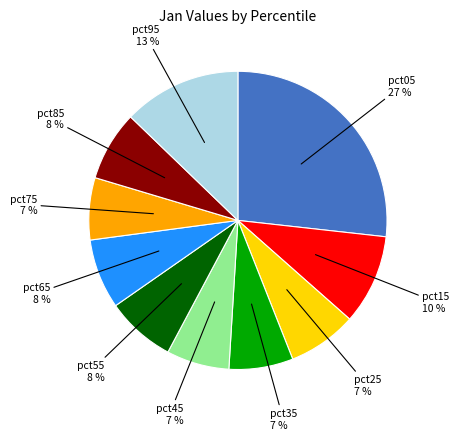

Count the number of slices in the pie.

10